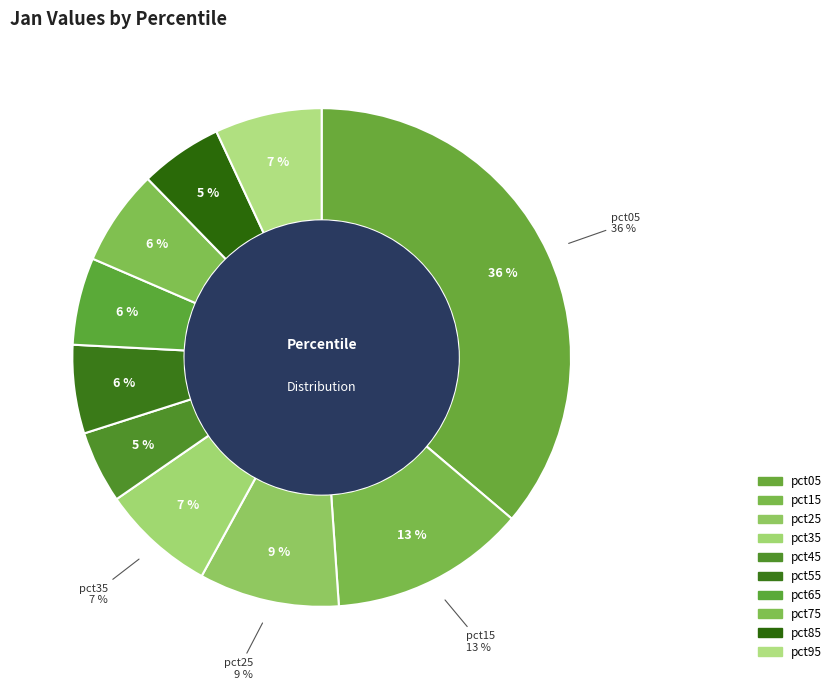

What percentage is the pct15 slice, to the nearest percent?

13%